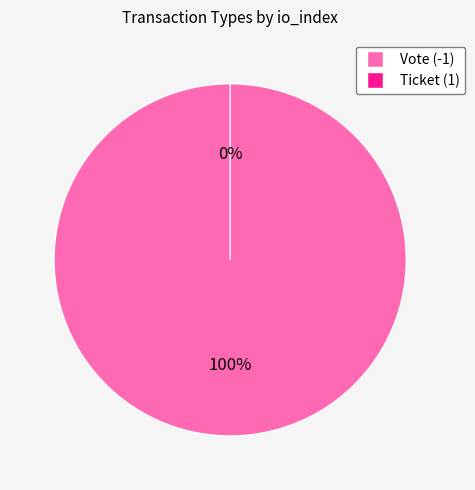

The Ticket (1) slice represents 1% of the pie. True or false?

False